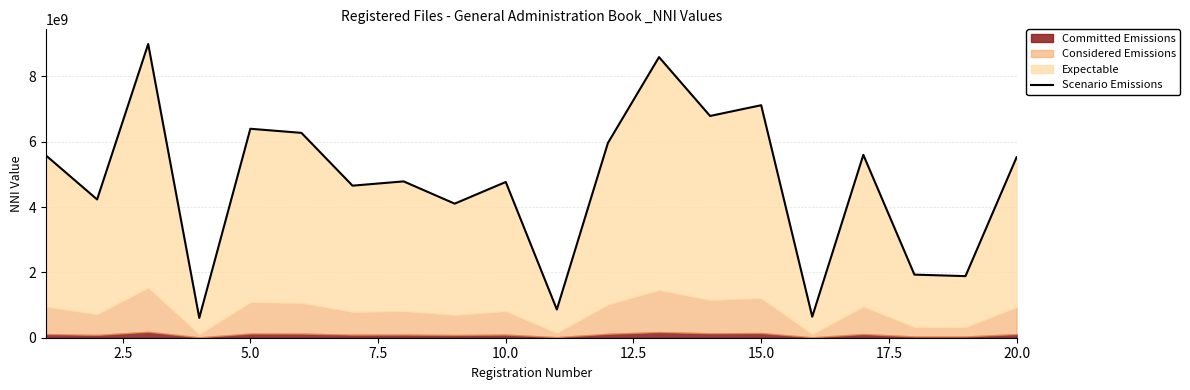

Approximately how many times larger is the value at 10.0 compared to 15.0?

1.4